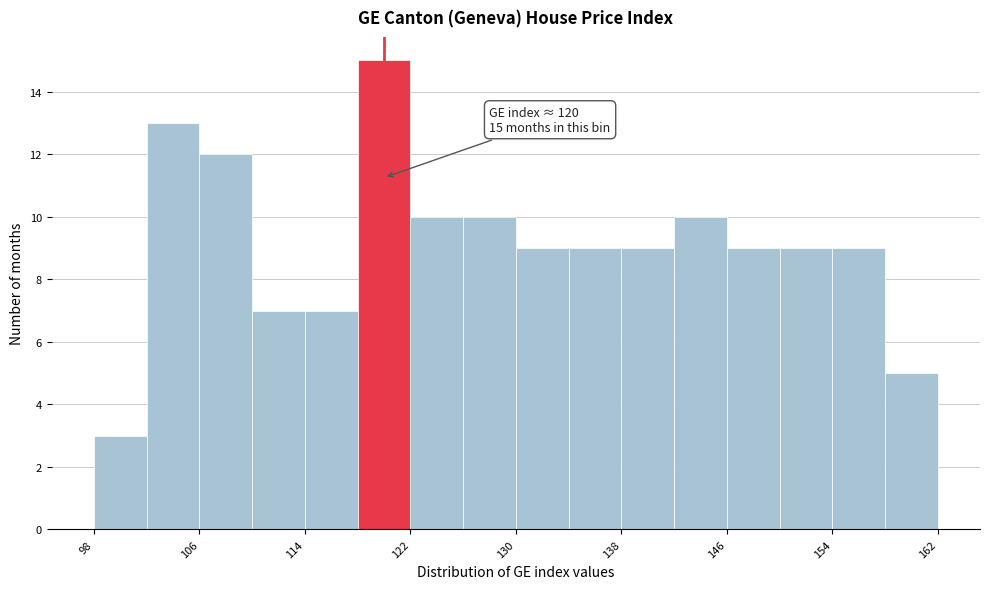

Which range on the x-axis has the tallest bar?

118 to 122